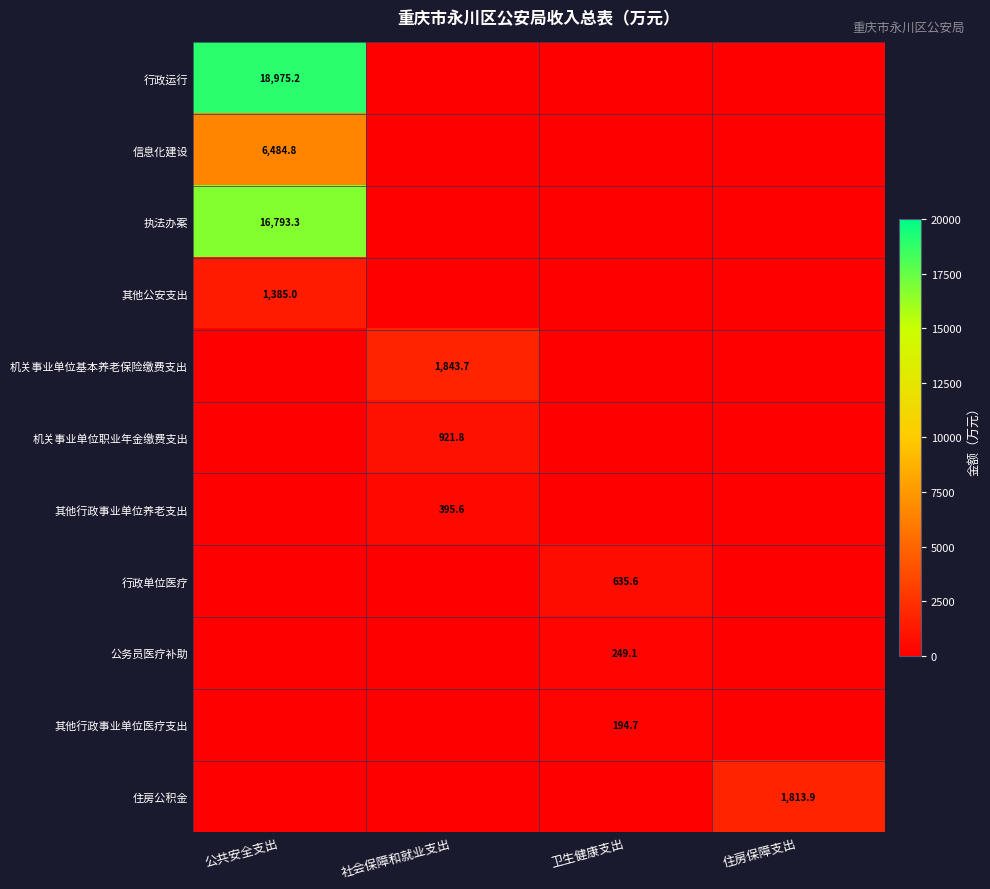

At which category is the sum across all series the highest?

公共安全支出